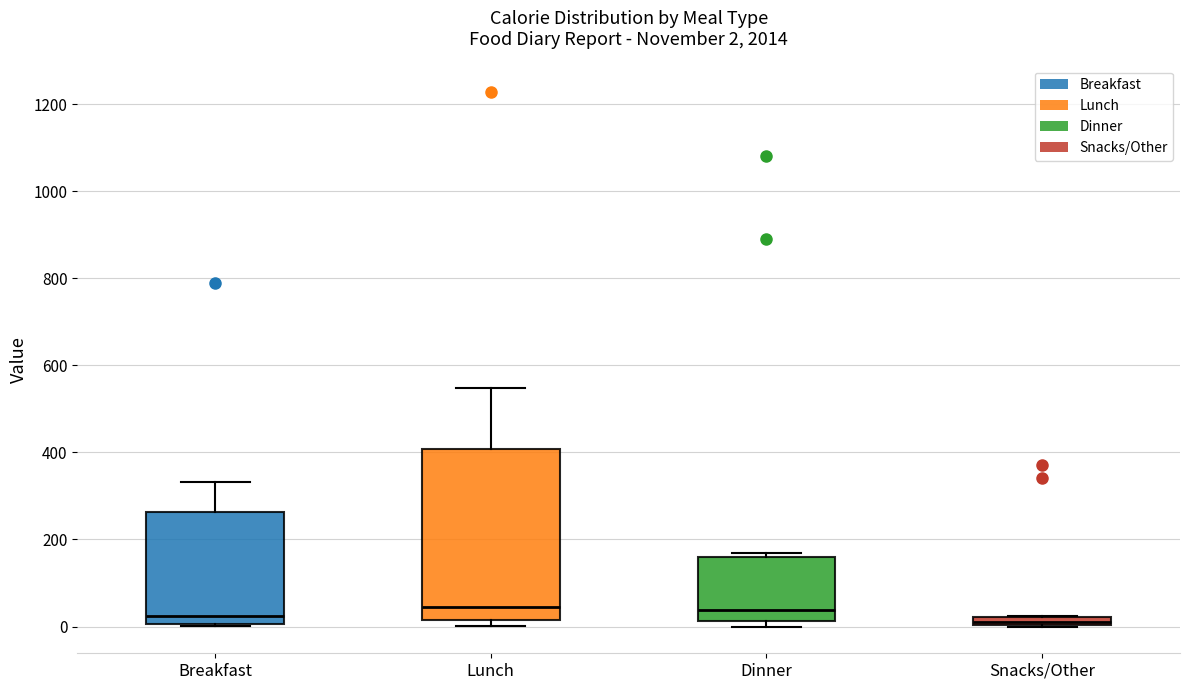

Comparing the boxes themselves (not the whiskers), which one is the tallest?

Lunch